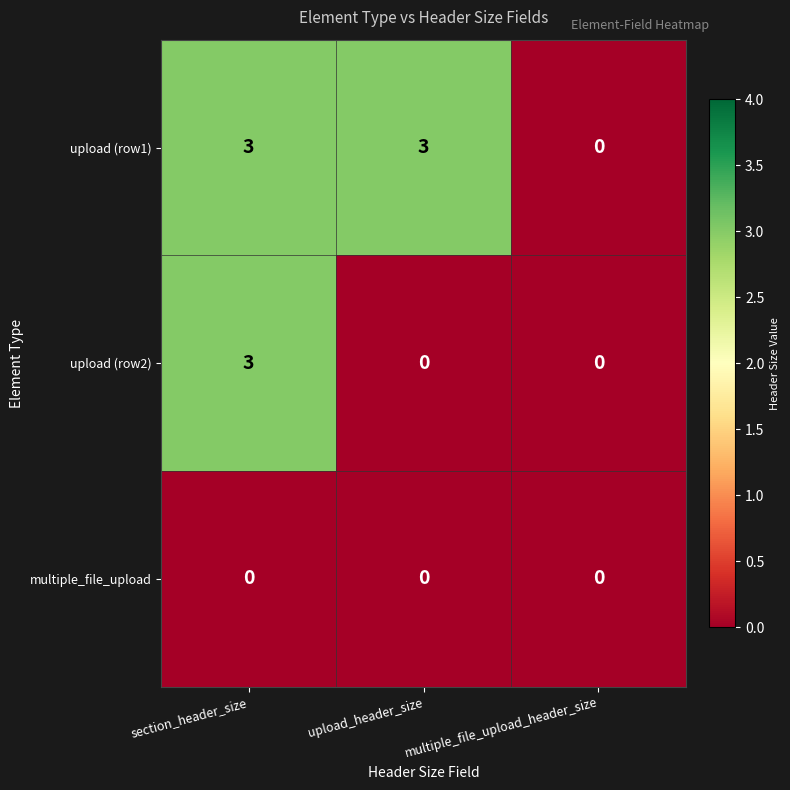

Between section_header_size and upload_header_size, which series saw the biggest shift?

upload (row2)